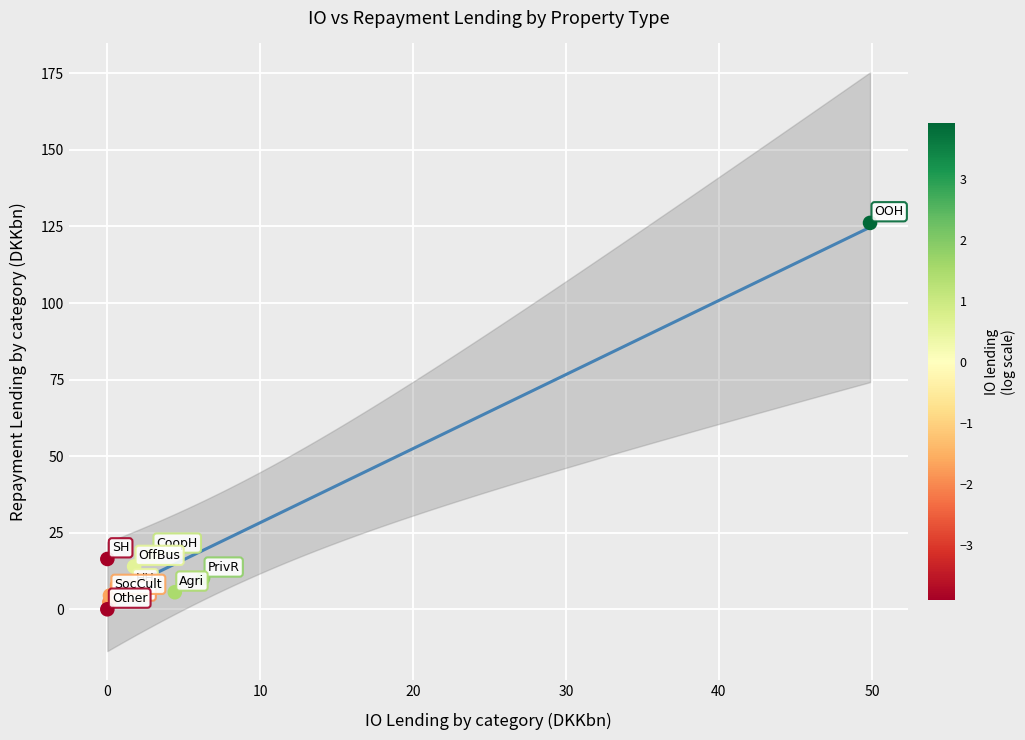

What is the average X value?

6.7